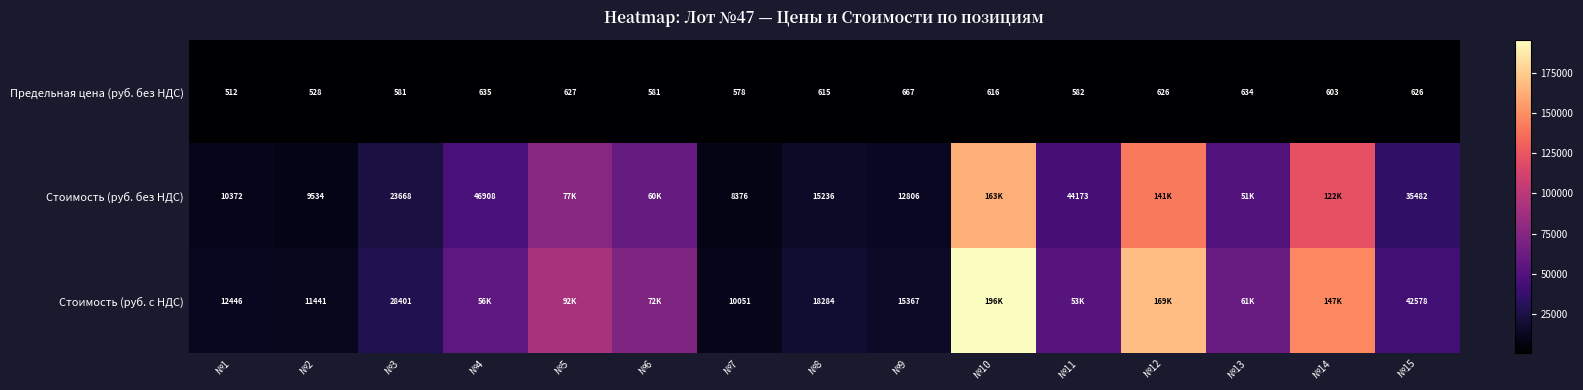

Is the value of Стоимость (руб. с НДС) at №9 greater than the value of Предельная цена (руб. без НДС) at №15?

Yes